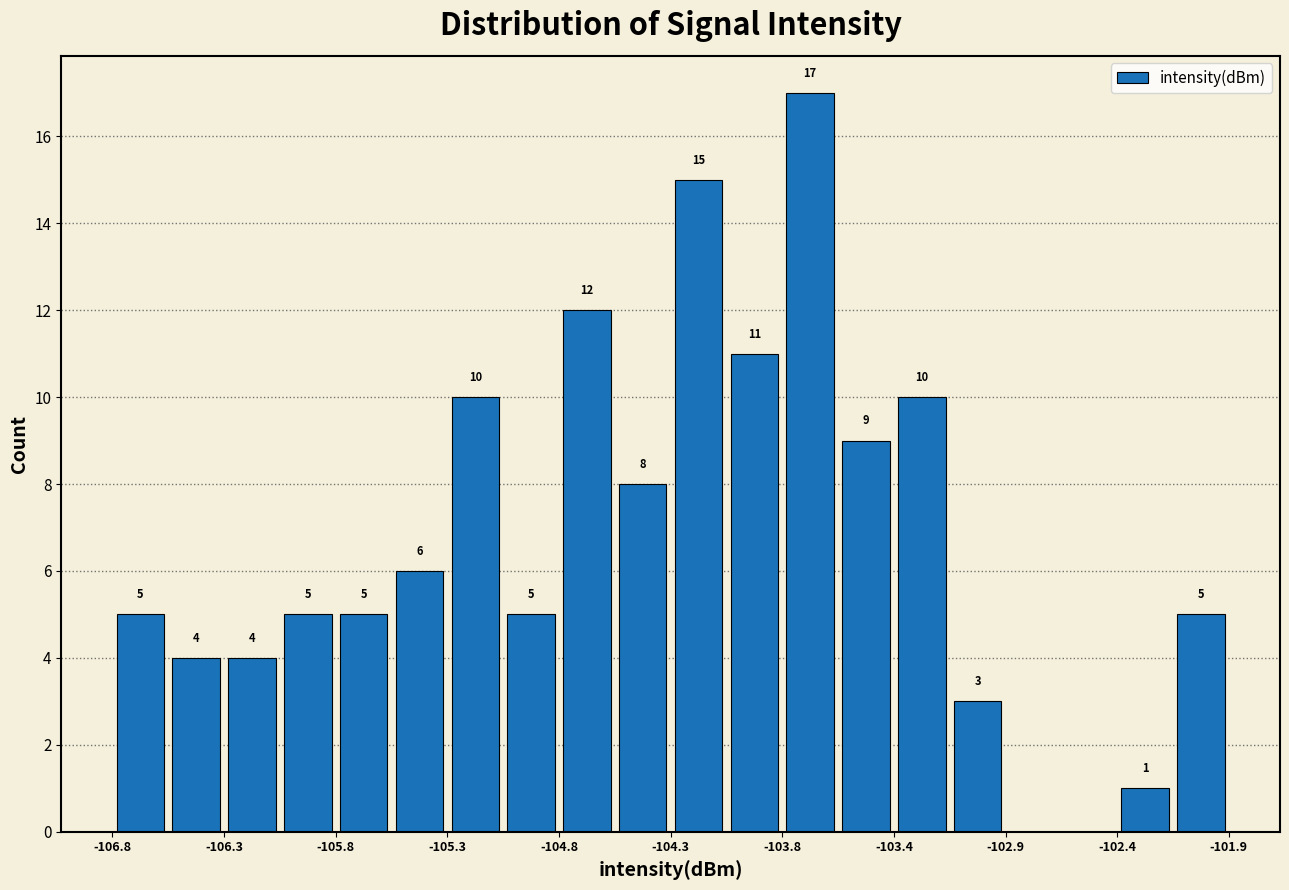

Over which range of the x-axis is the bar tallest?

-103.85 to -103.60